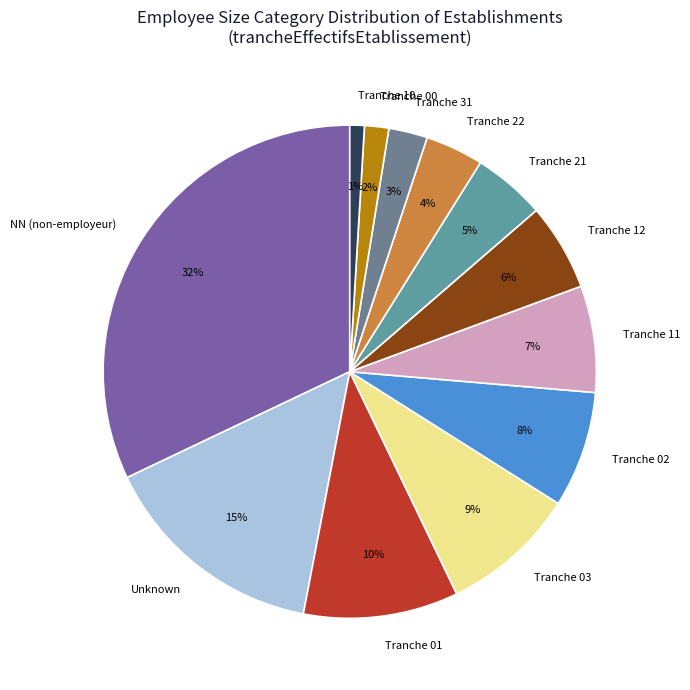

Is the sum of Tranche 11 and Tranche 31 greater than half?

No